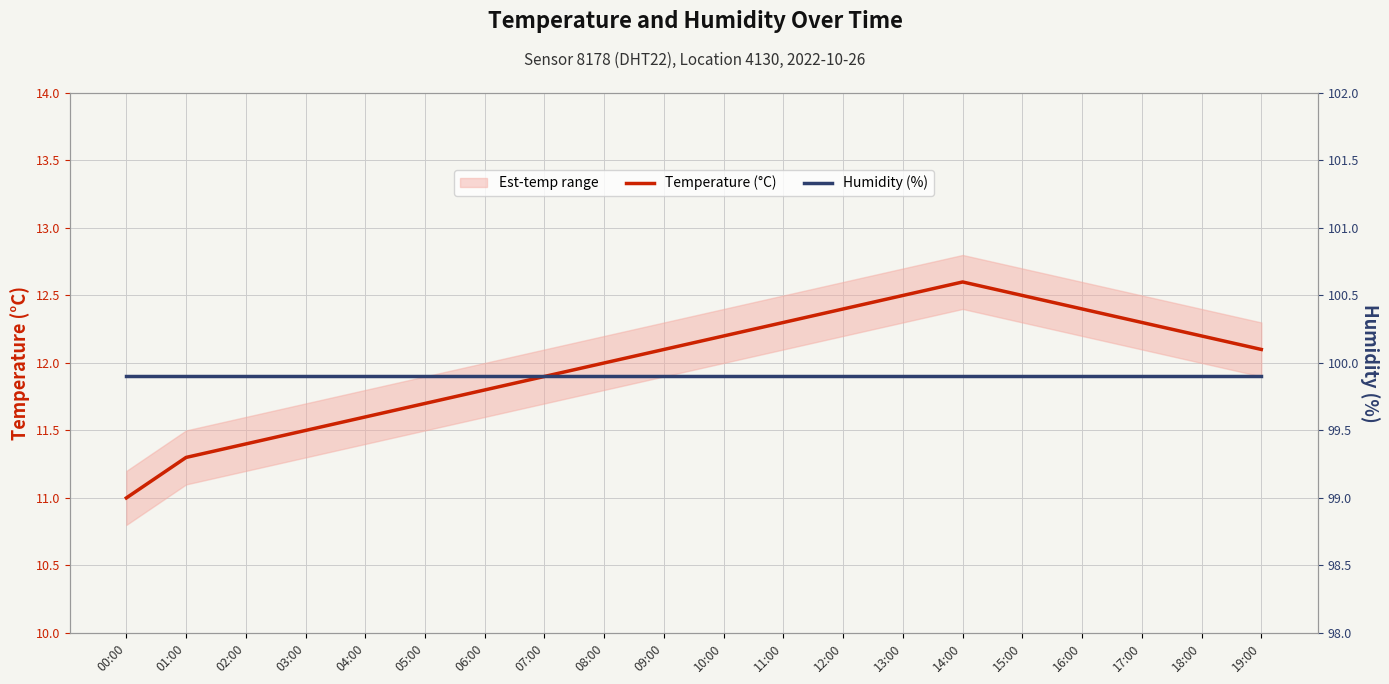

Which series has the largest range (max minus min)?

Temperature (°C)